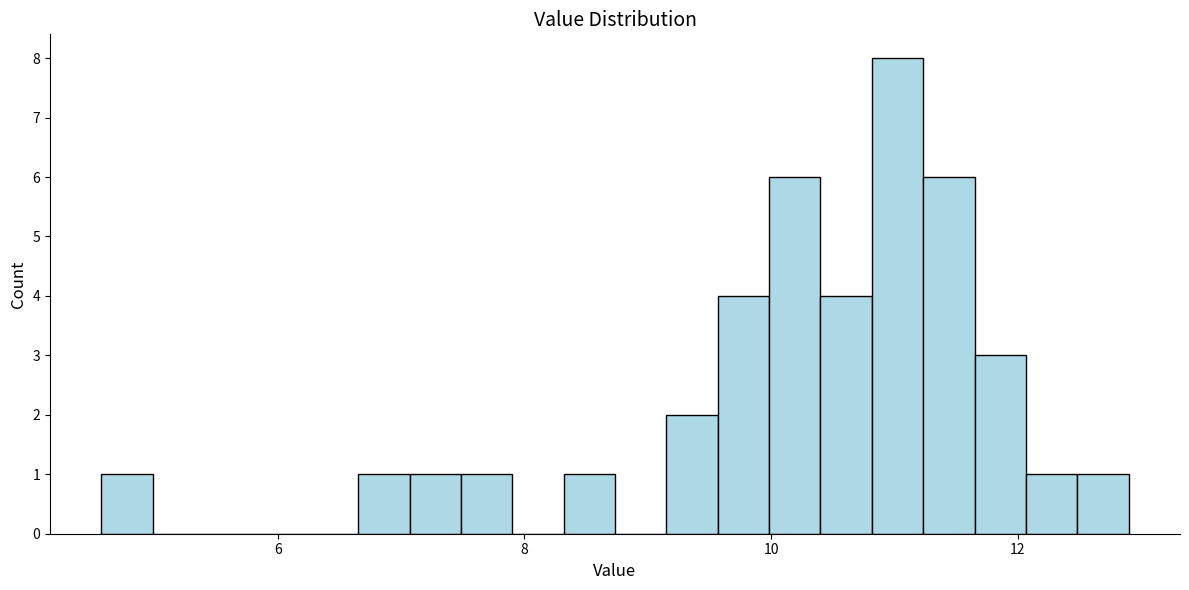

Around what value on the x-axis is the tallest bar? Give the approximate position of its centre, as read against the axis.

11.0